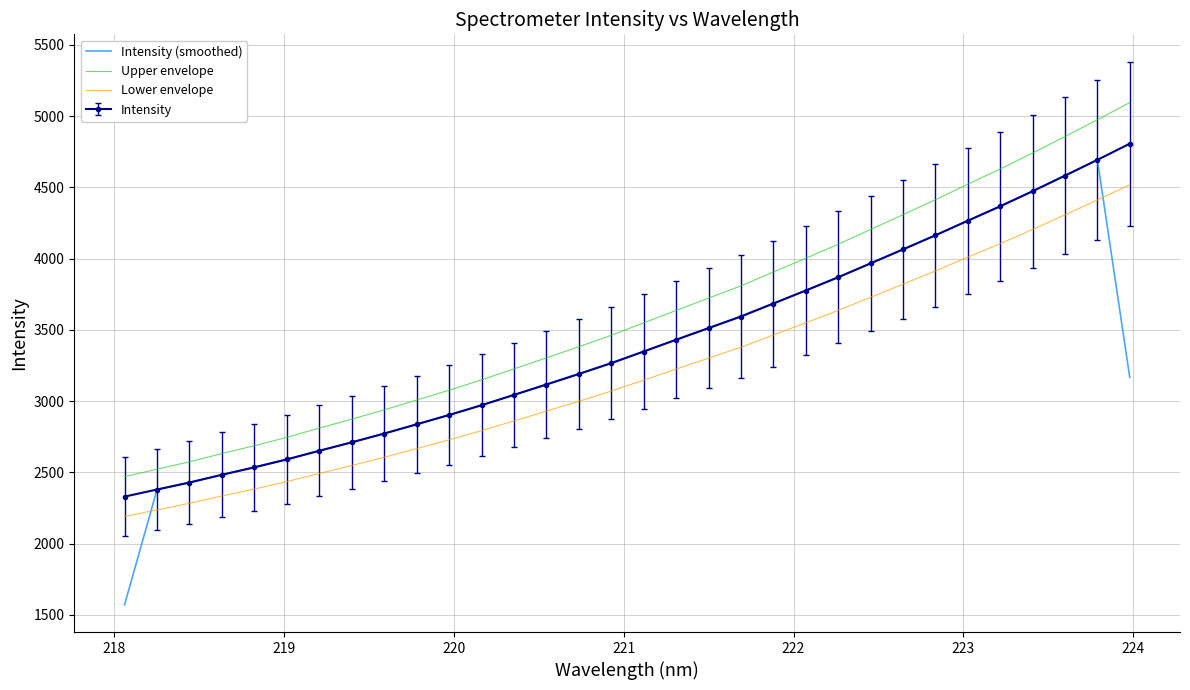

Which series has the largest total across all categories?

Upper envelope